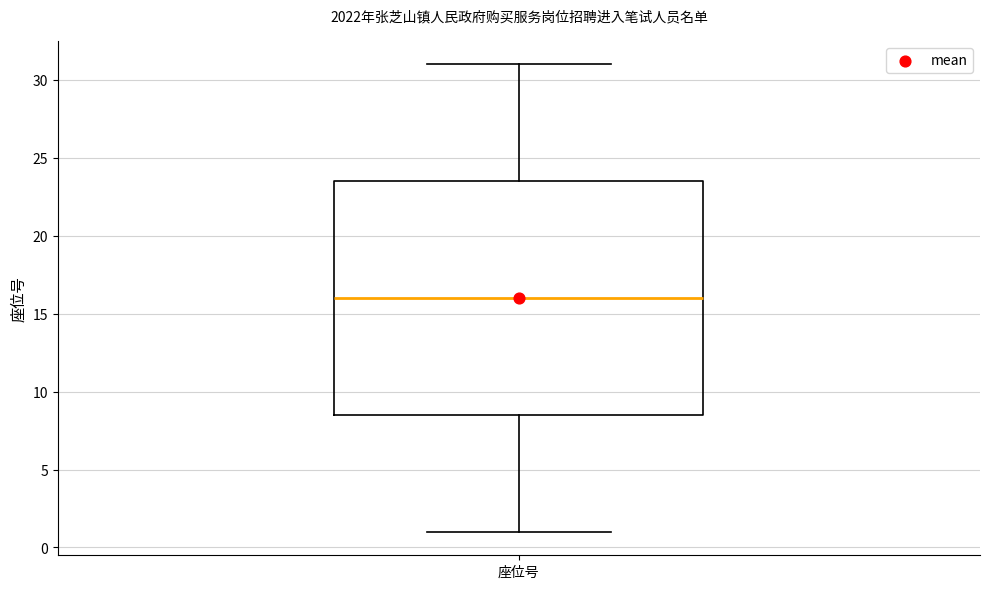

Transcribe this box plot: give where the median line is, the range the box spans, and where the two whiskers end, as read against the y-axis. The values are not printed on the chart, so give them approximately, as read against the axis.

median 16.0, box 8.5 to 23.5, whiskers 1.0 to 31.0